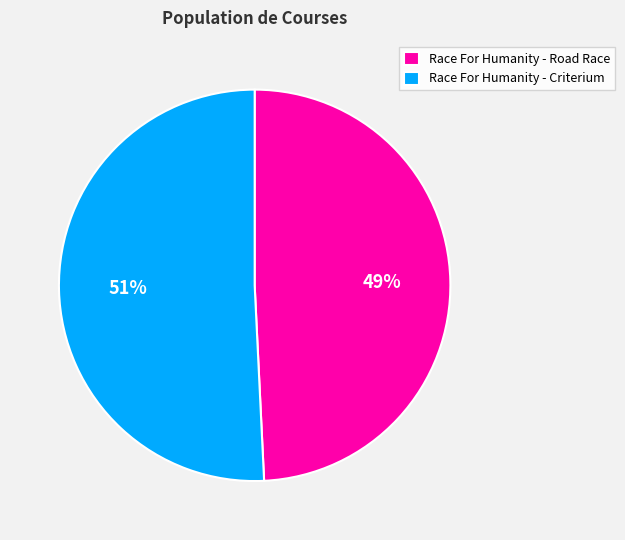

To the nearest percent, what percentage of the pie is Race For Humanity - Road Race?

49%